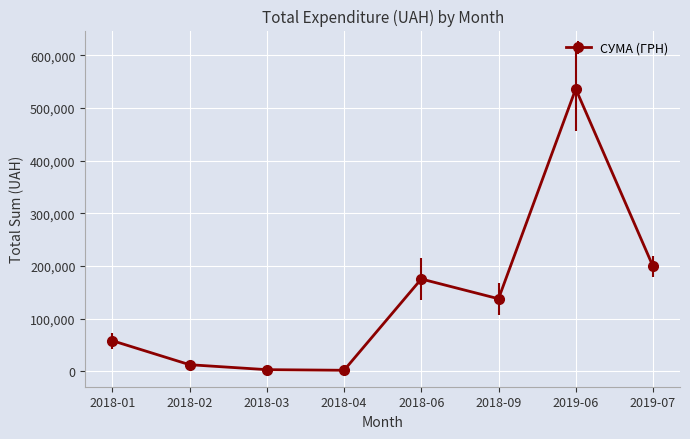

What is the minimum value shown in the chart?

2186.9